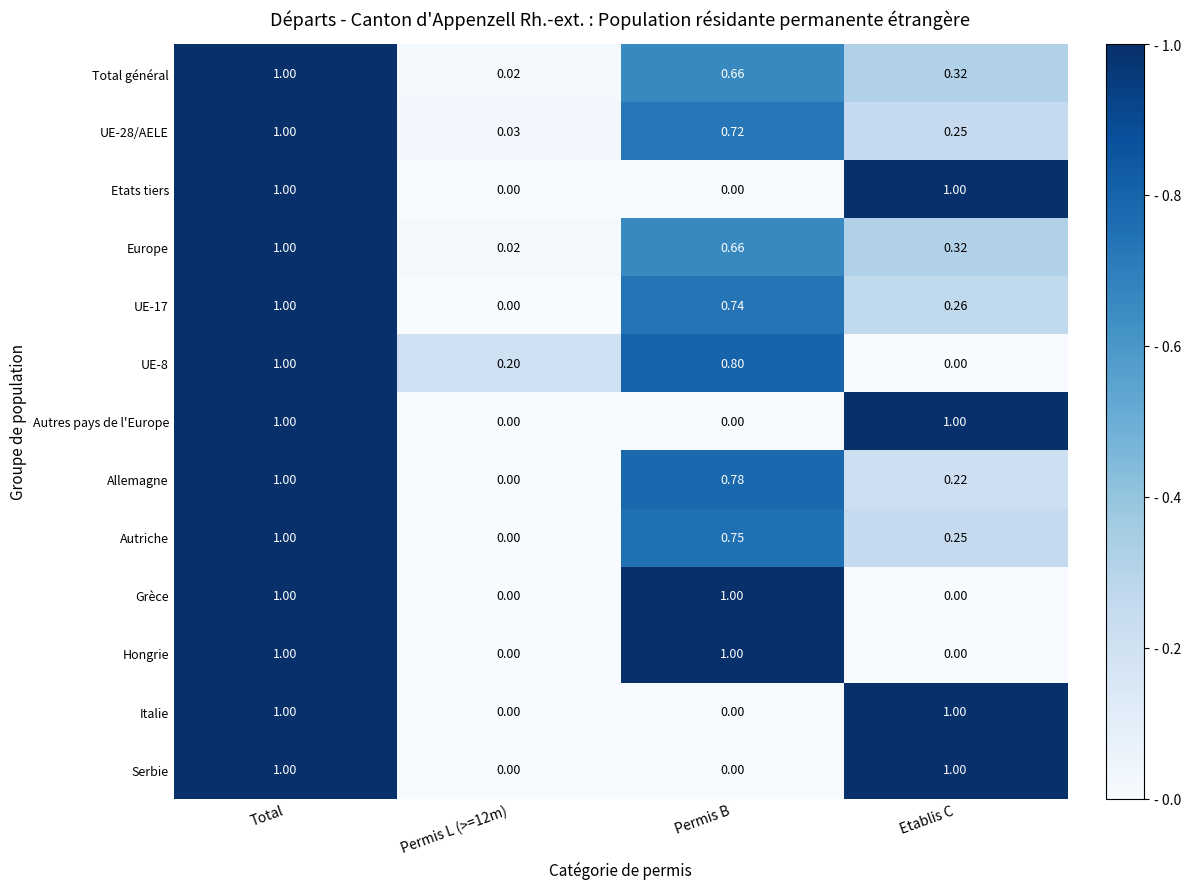

At which category is the sum across all series the highest?

Total